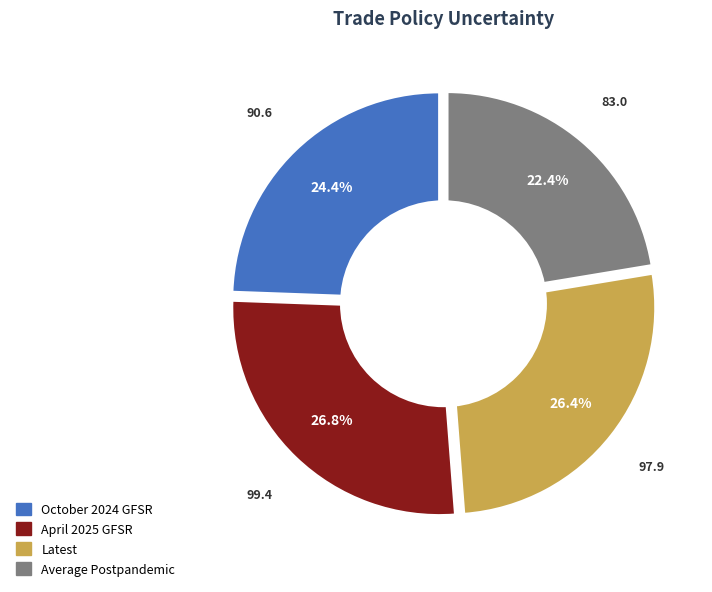

Is there a majority slice in this chart?

No